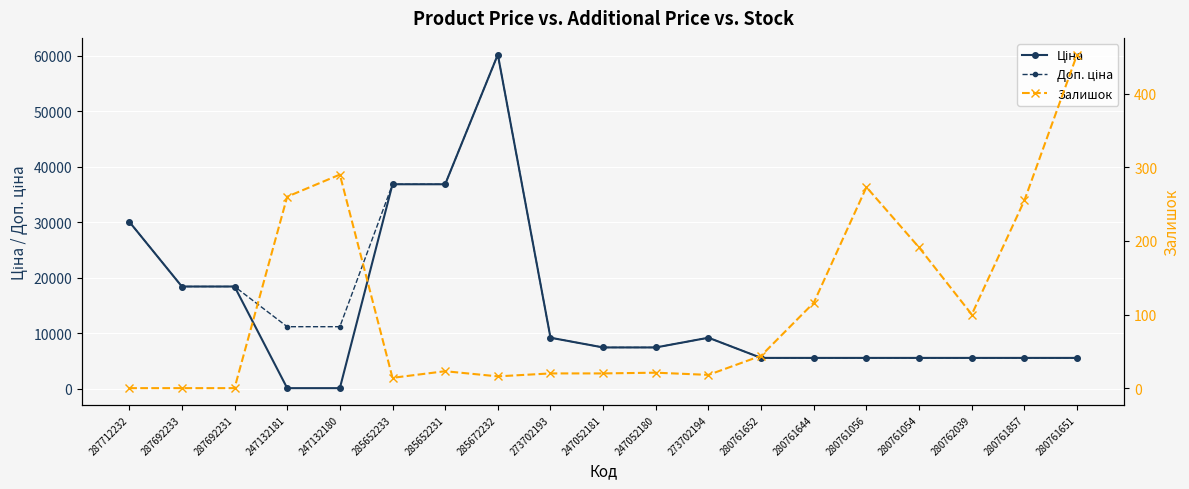

How many intersections are there between Залишок and Ціна?

2